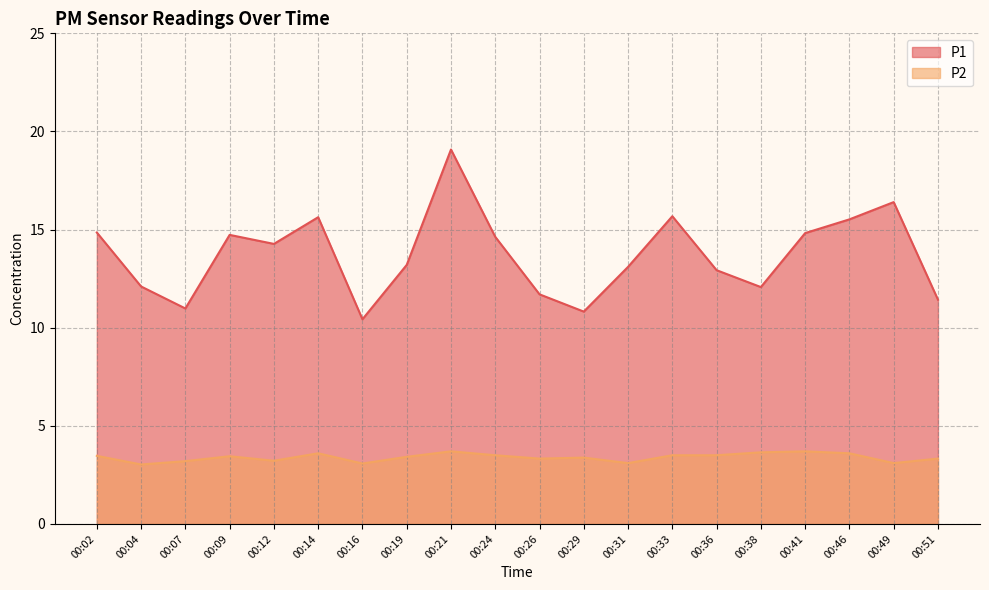

Count the number of categories in the chart.

20